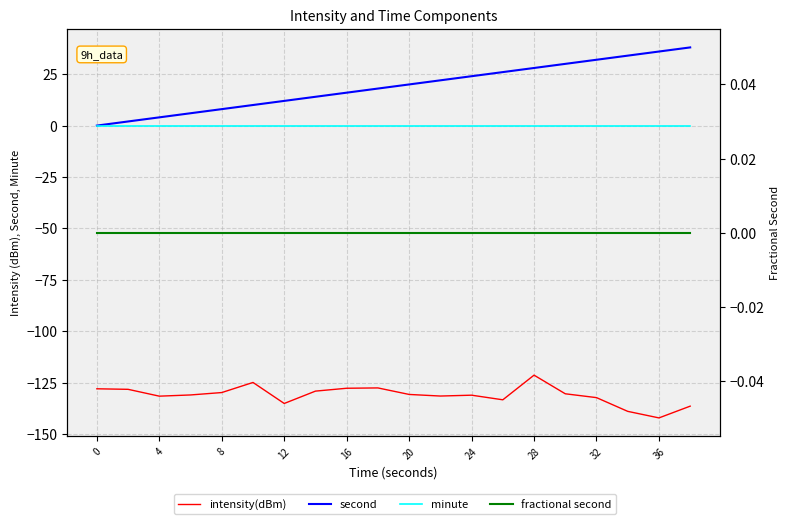

Which series has the largest total across all categories?

second